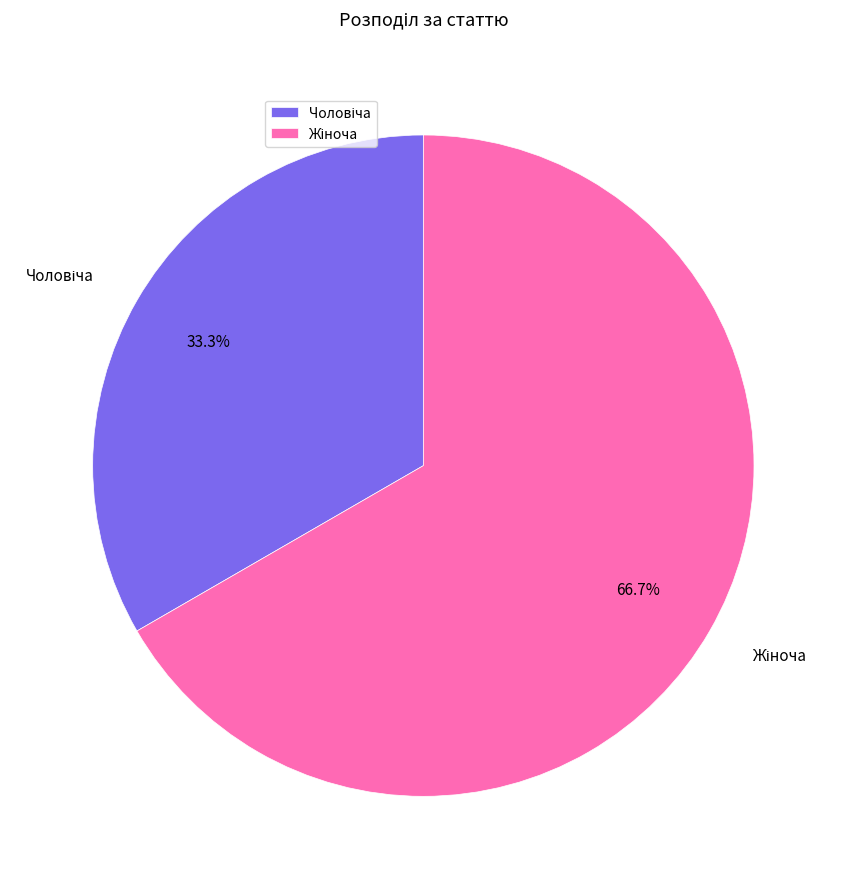

Does any single category account for the majority?

Yes